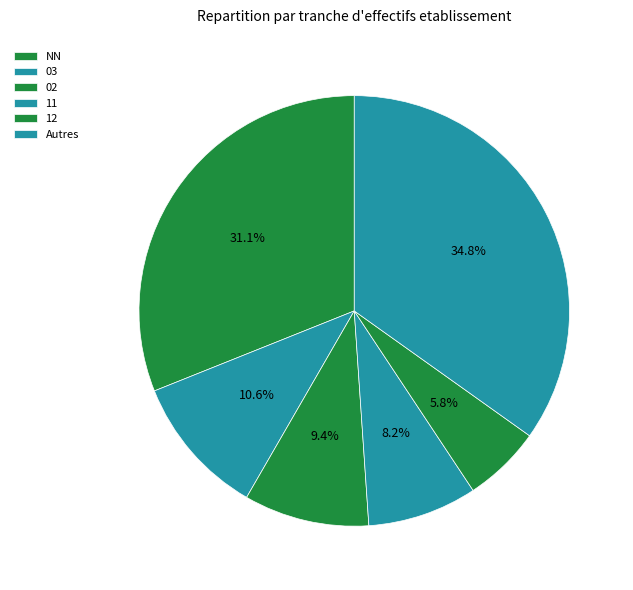

Which category has the biggest portion of the pie?

Autres